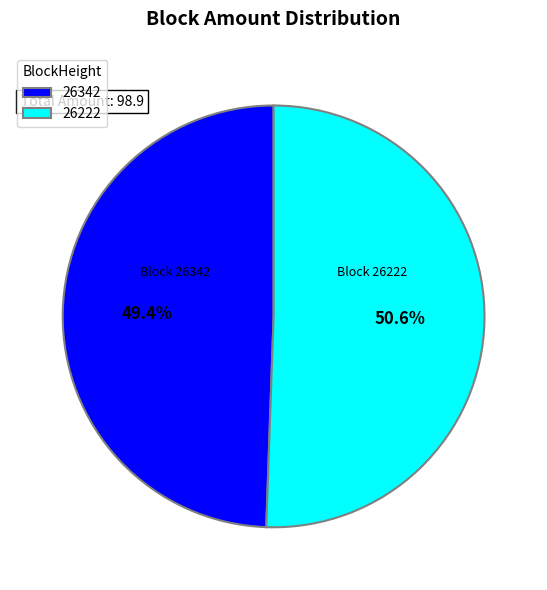

What is the smallest slice in the pie chart?

26342